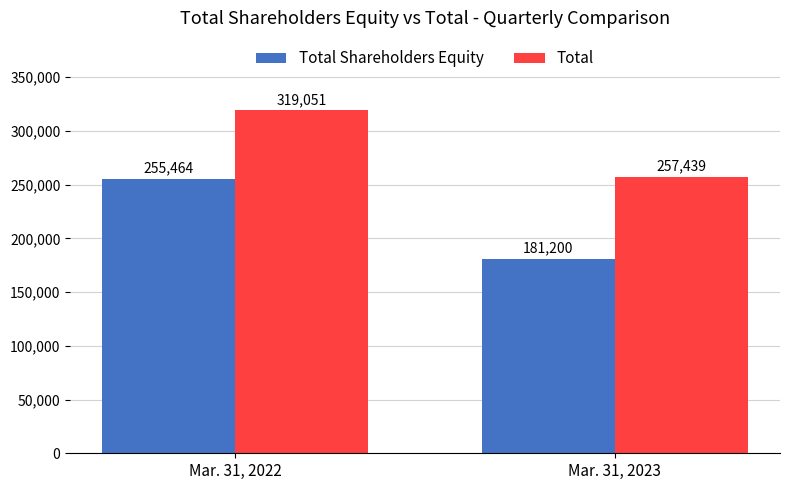

At Mar. 31, 2023, list the series in order from largest to smallest.

Total, Total Shareholders Equity